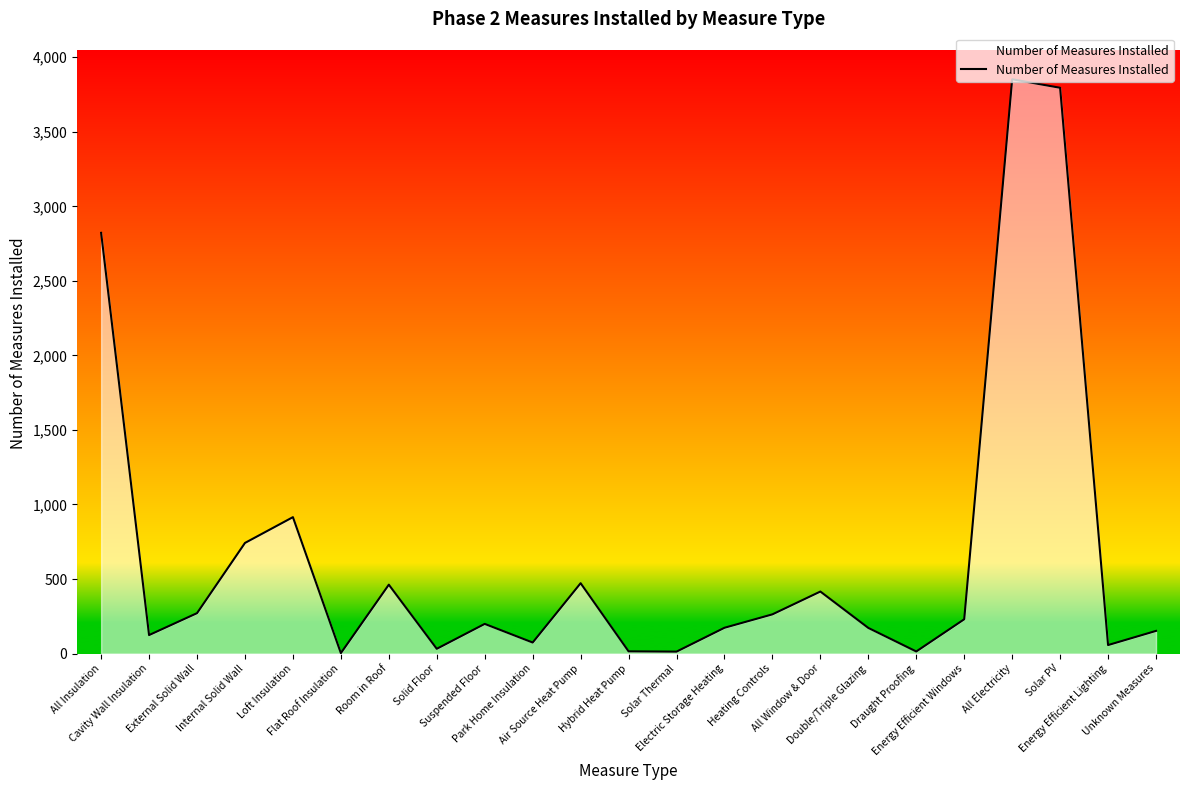

At which label does the data first exceed 199?

All Insulation